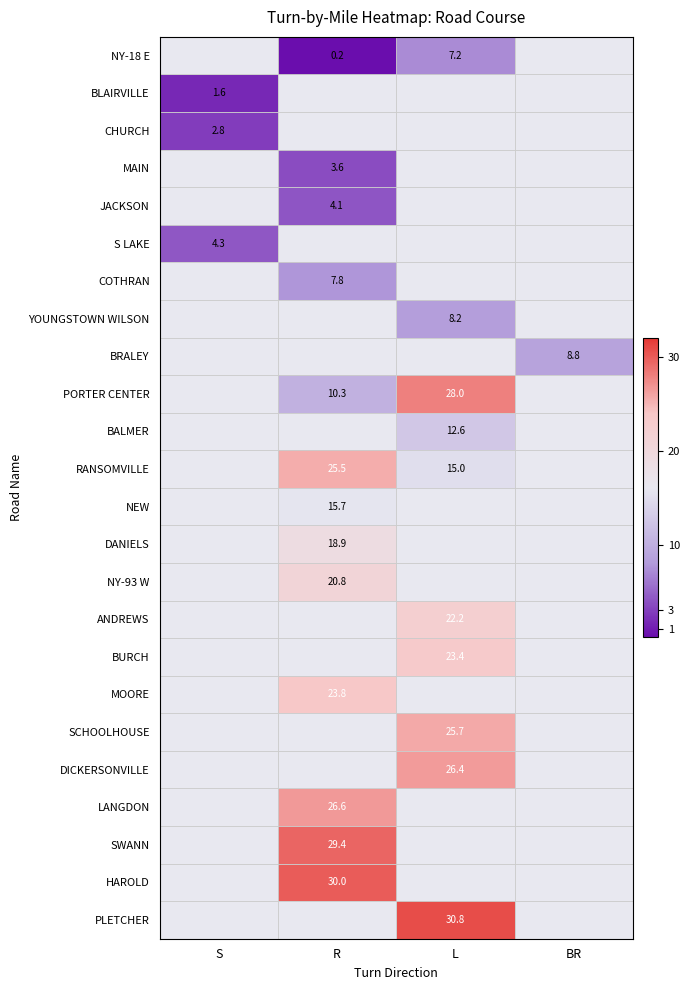

True or false: NEW has a value of 15.7 at R.

True